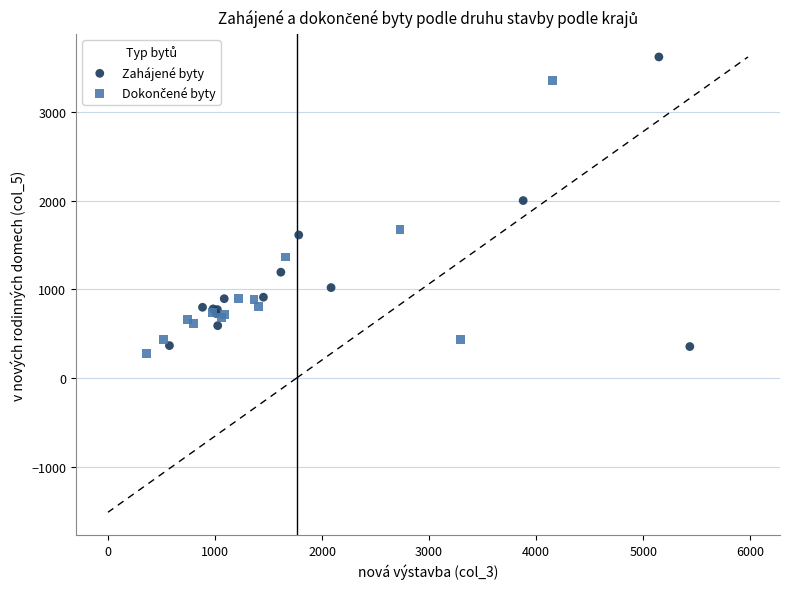

Which series has the widest spread of Y values?

Zahájené byty